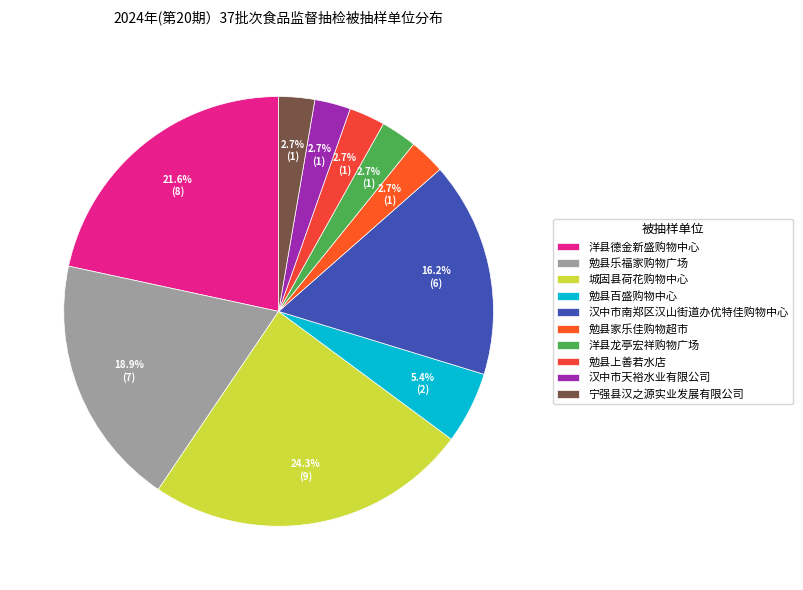

How many segments does this pie chart have?

10